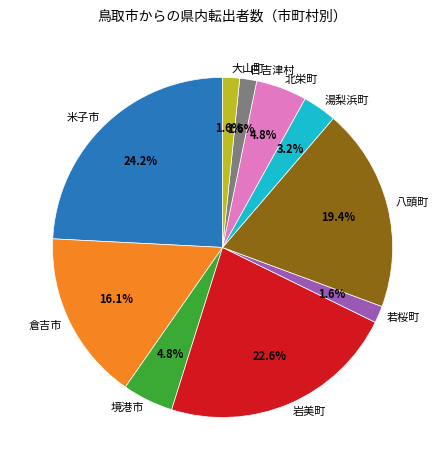

Between 倉吉市 and 岩美町, which is larger?

岩美町